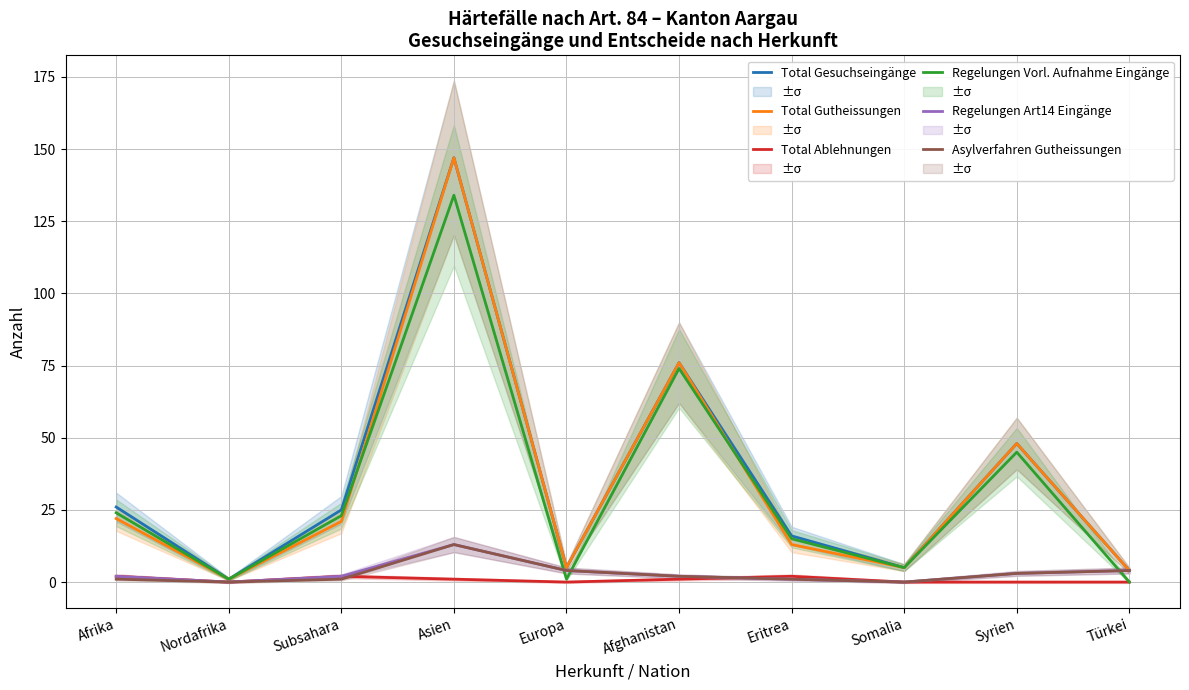

At how many categories does at least one series exceed 10?

6